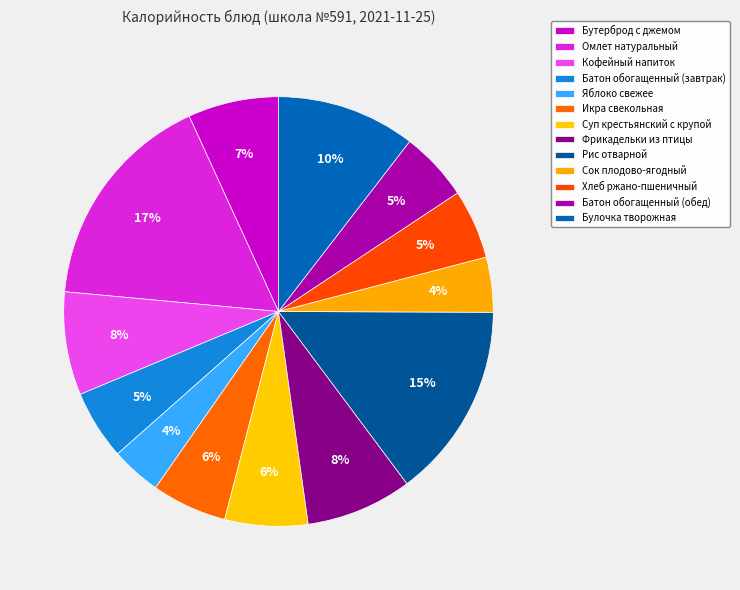

How much of the chart is everything except Хлеб ржано-пшеничный?

94.8%